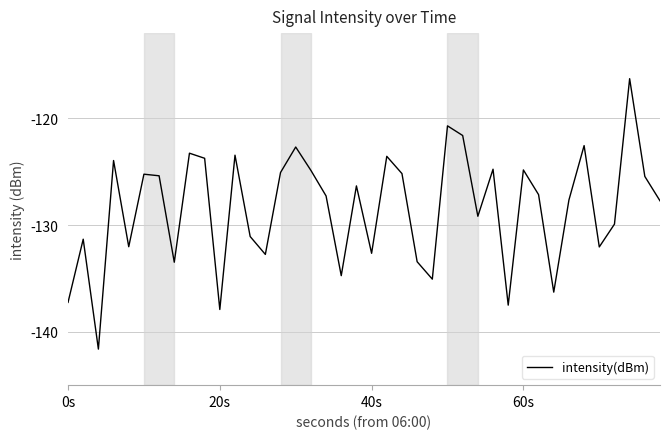

What is the greatest value displayed?

-116.3